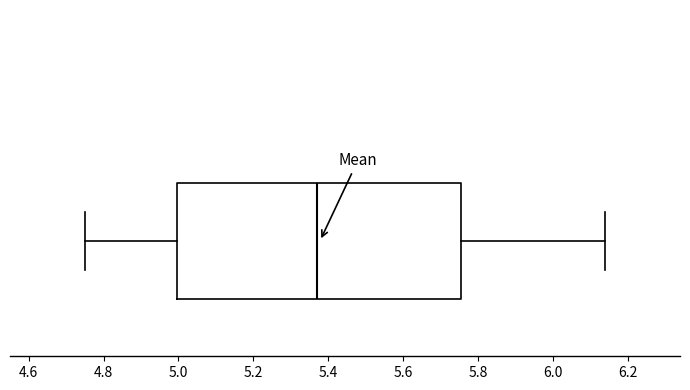

Where is the right edge of the box on the x-axis? The values are not printed on the chart, so give them approximately, as read against the axis.

5.76